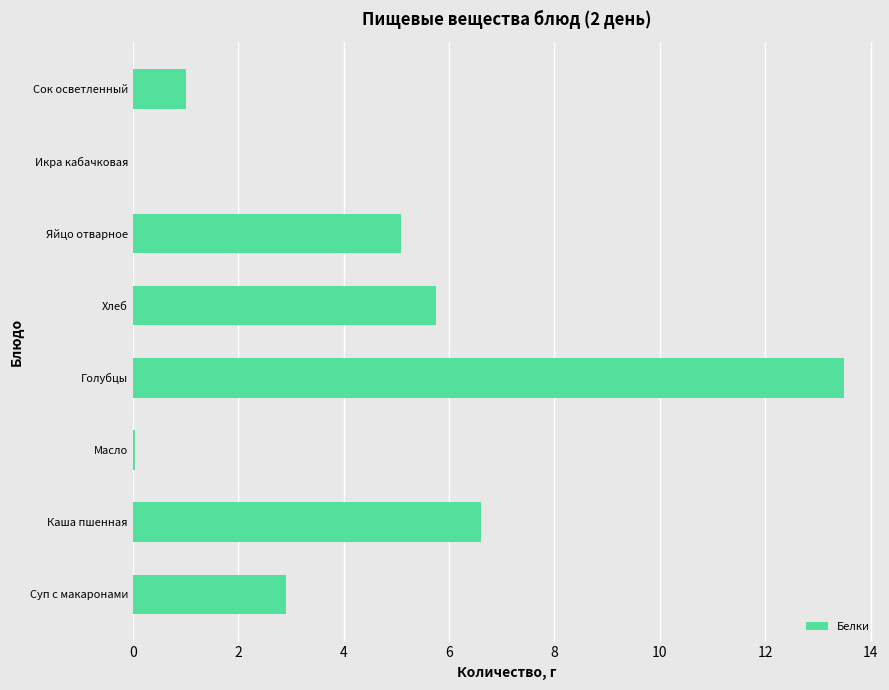

What is the sum of the values at Хлеб and Голубцы?

19.3